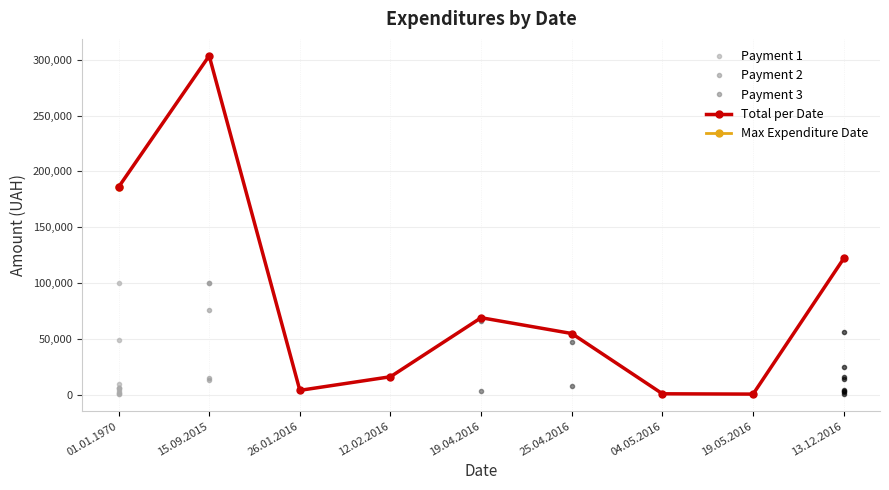

True or false: Max Expenditure Date has more than 2 interior local peaks.

False